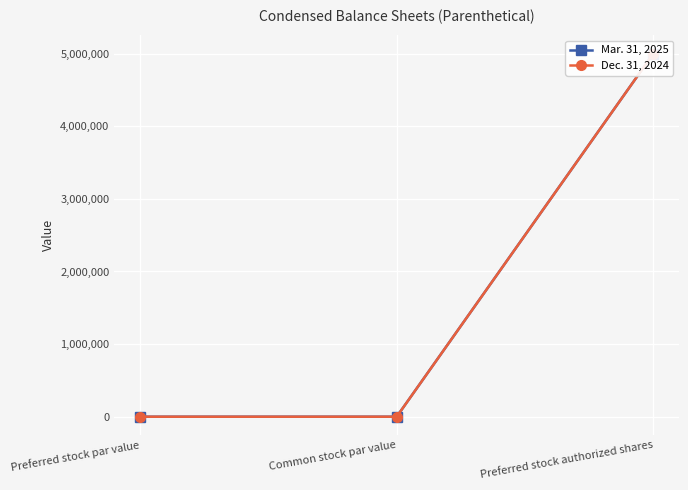

Is it true that Mar. 31, 2025 equals 0 at Preferred stock par value?

False